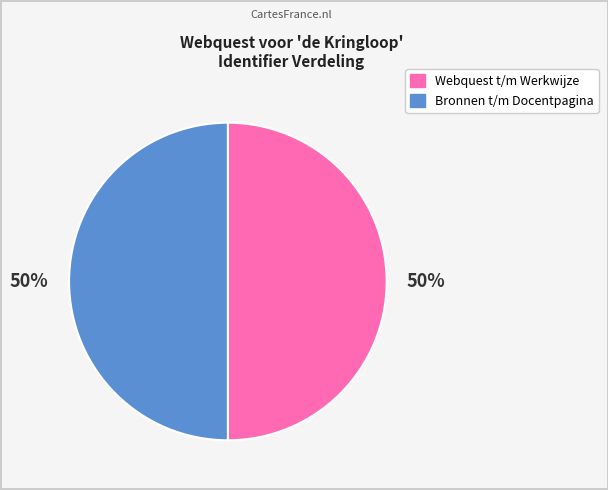

To the nearest percent, what is the average slice percentage?

50%